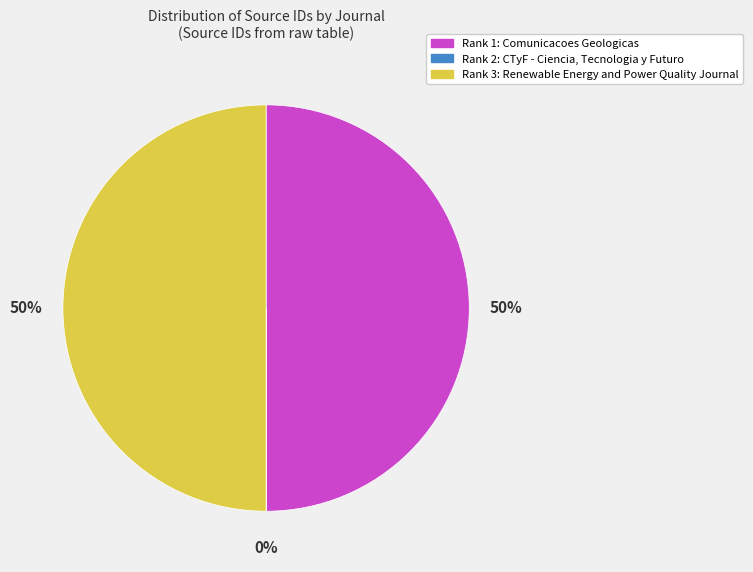

True or false: Rank 1: Comunicacoes Geologicas accounts for 58% of the total.

False